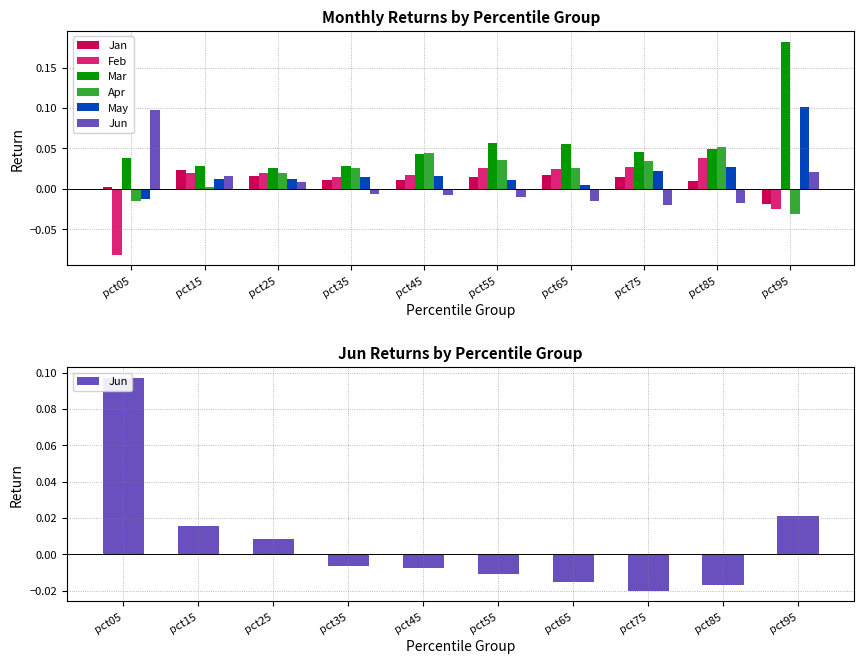

Is the value of Feb at pct05 greater than the value of May at pct45?

No